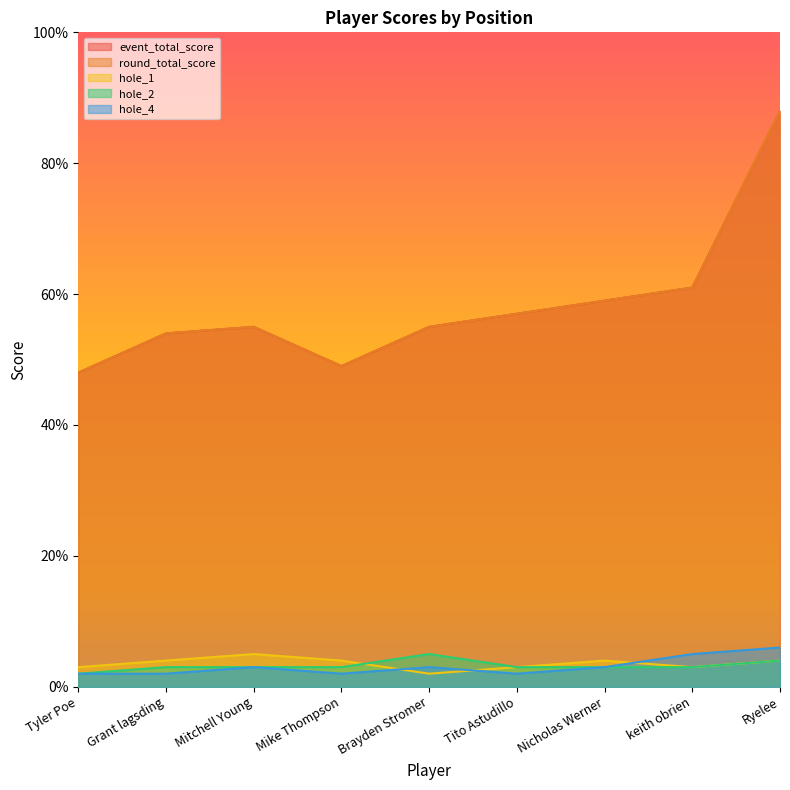

At which label does hole_4 reach its minimum?

Tyler Poe